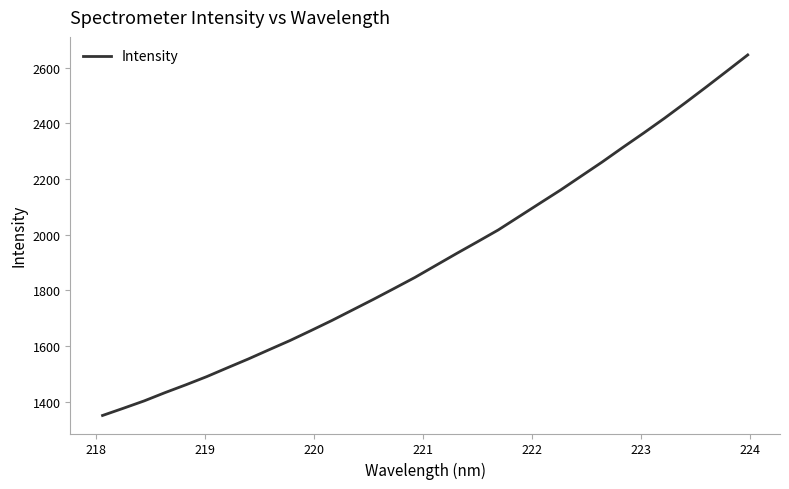

What is the minimum value shown in the chart?

1350.7